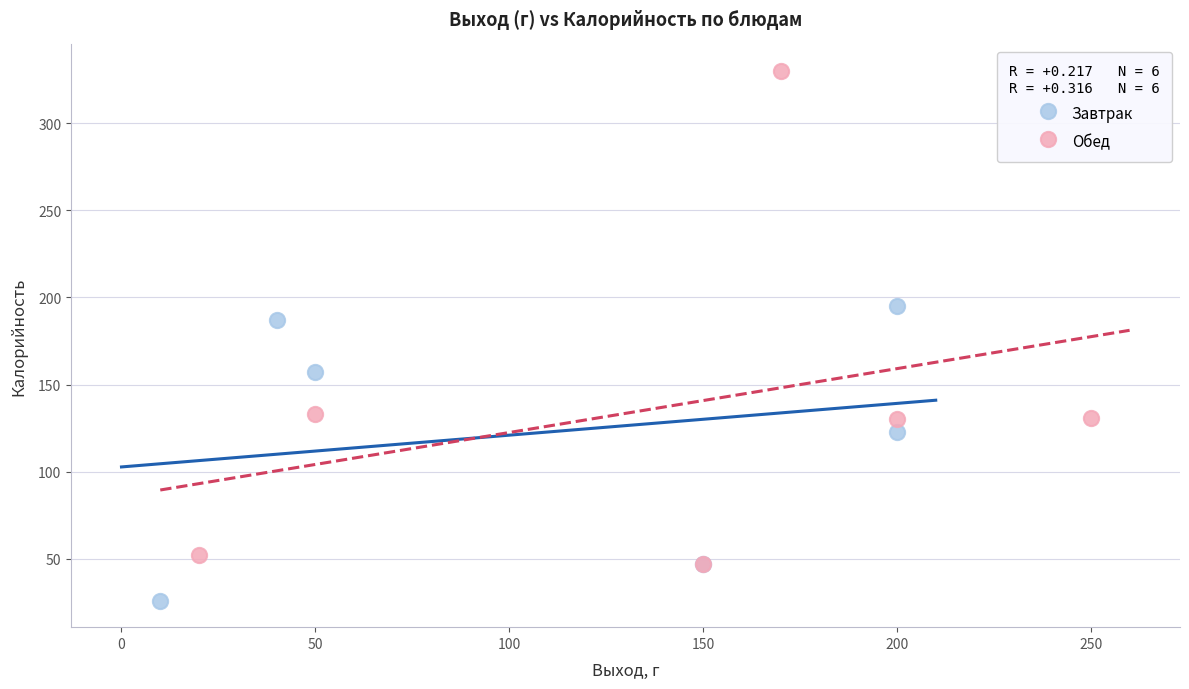

Which series contains the lowest Y value?

Завтрак